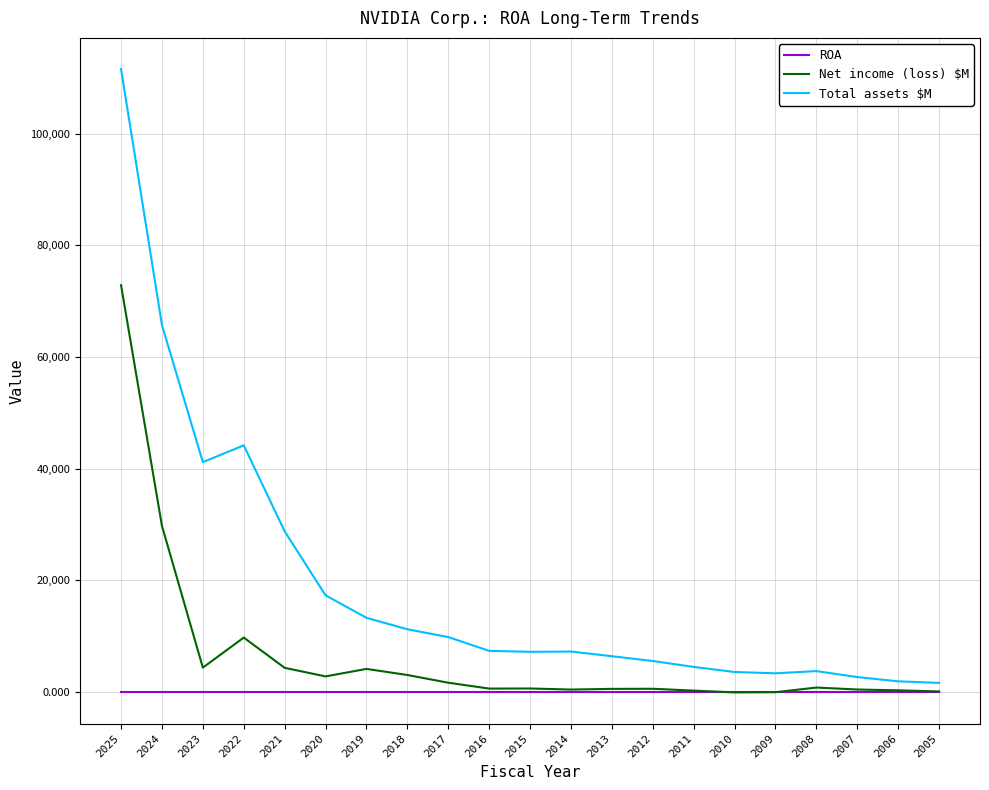

Is the value of Total assets $M at 2008 greater than the value of ROA at 2010?

Yes